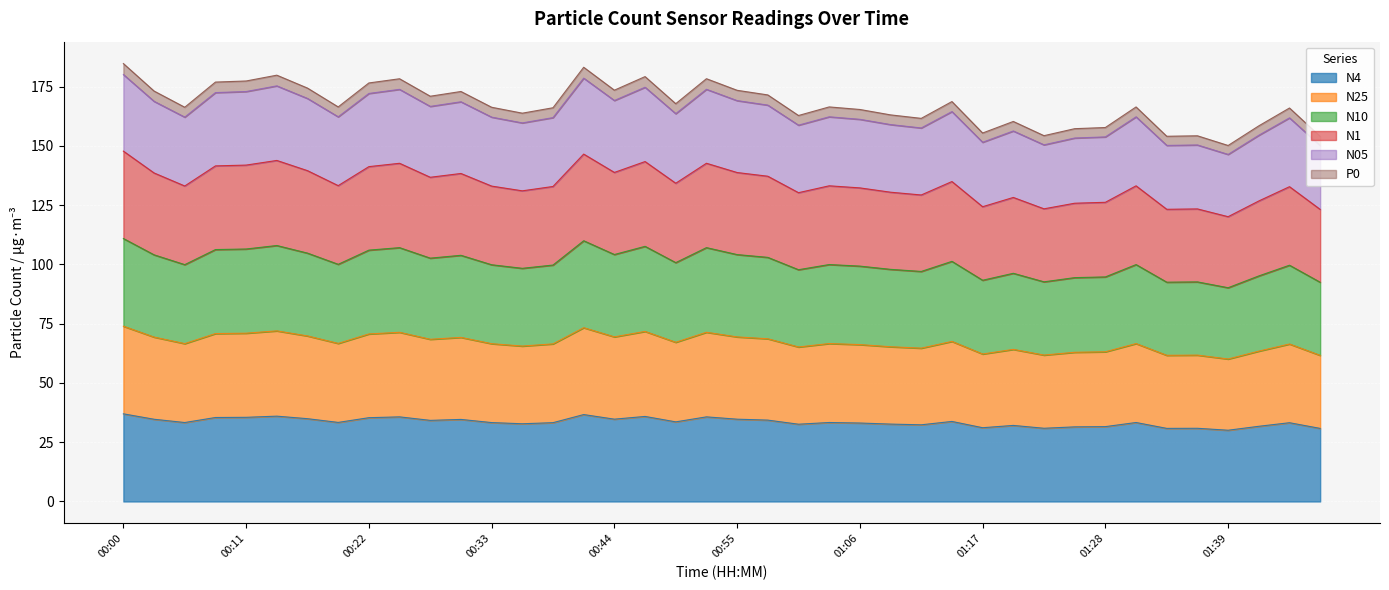

True or false: N10 and N1 cross at least once.

False